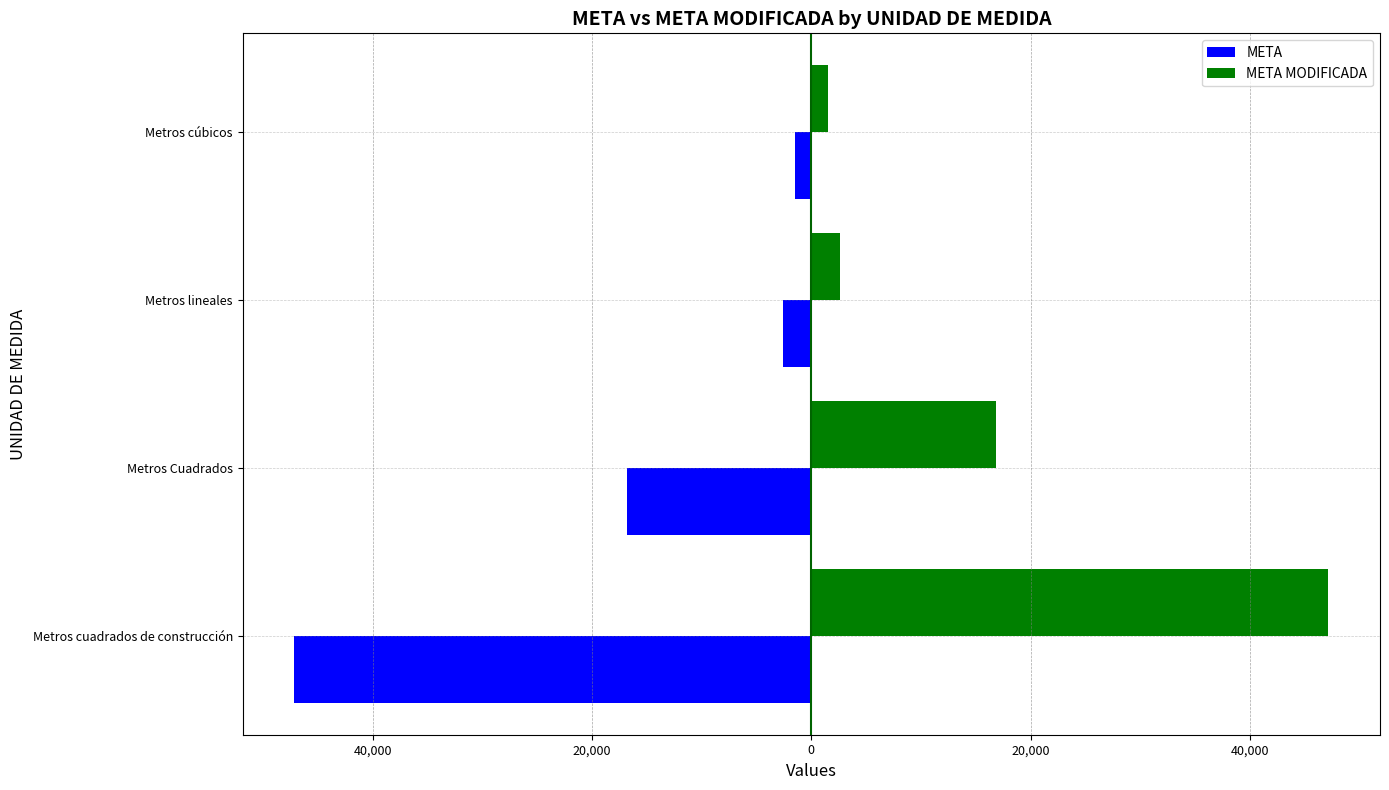

What are all the series names shown in the legend?

META, META MODIFICADA